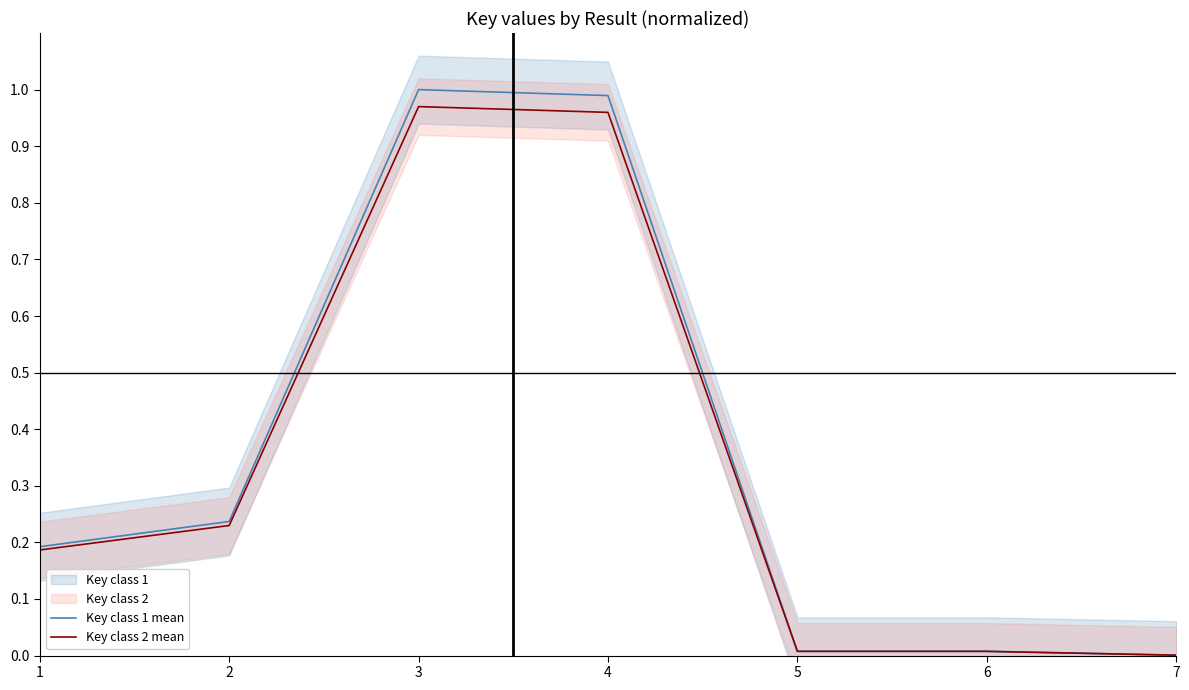

Rank the series at 2 from highest to lowest value.

Key class 1 mean, Key class 2 mean